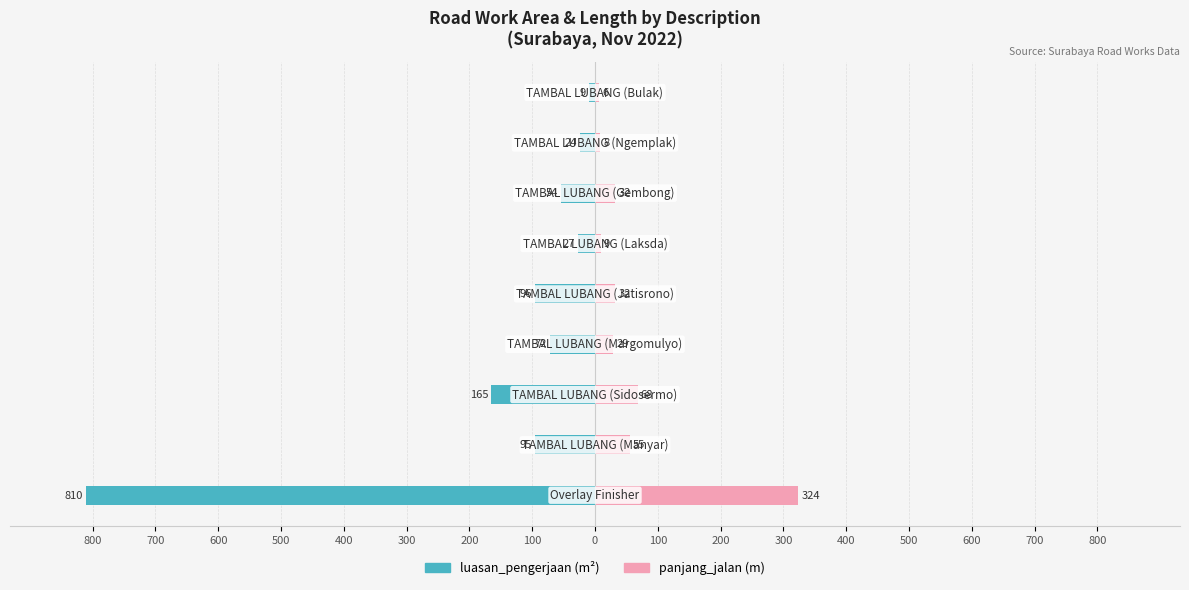

Reading right to left, what are all the values shown in this chart?

luasan_pengerjaan: 0=-9	100=-24	200=-54	300=-27	400=-96	500=-72	600=-165	700=-95	800=-810
panjang_jalan: 0=6	100=8	200=32	300=9	400=32	500=29	600=68	700=55	800=324